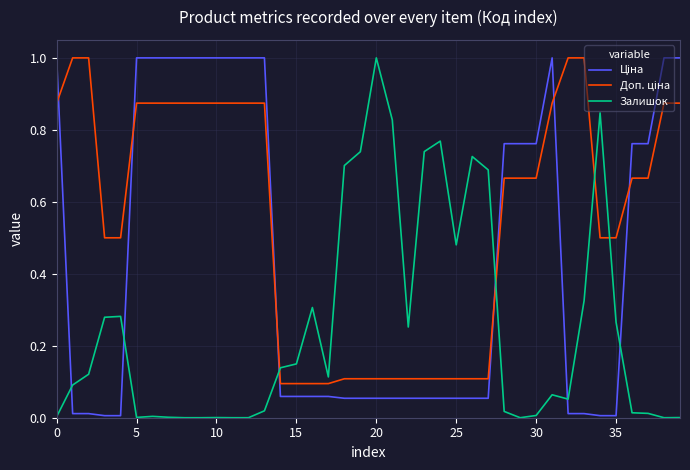

Count the number of data series in this chart.

3